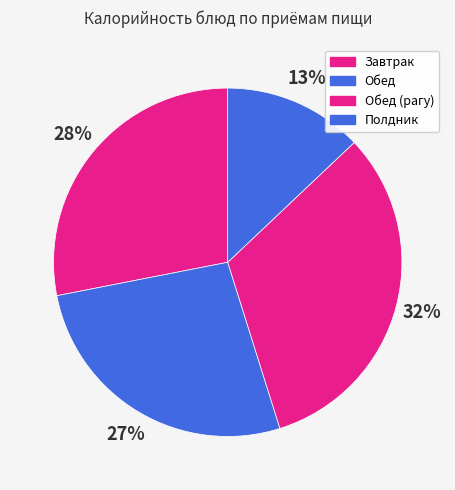

Count the number of slices in the pie.

4